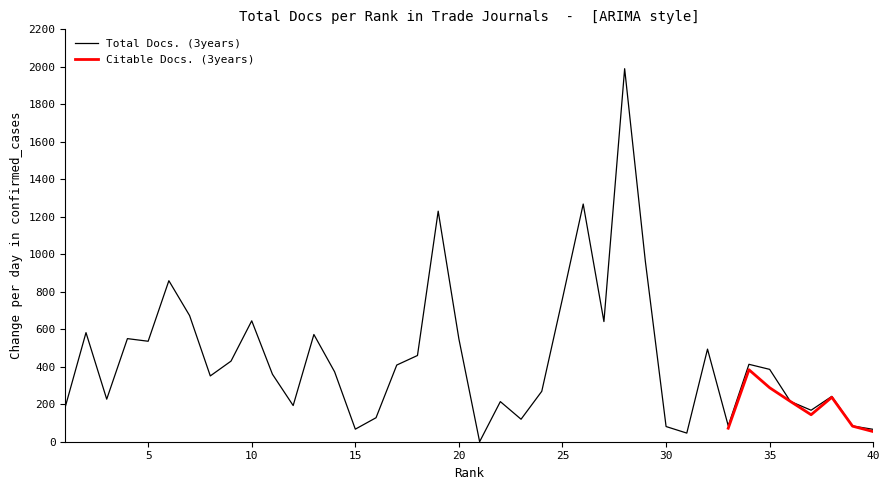

Where is the first local maximum?

2